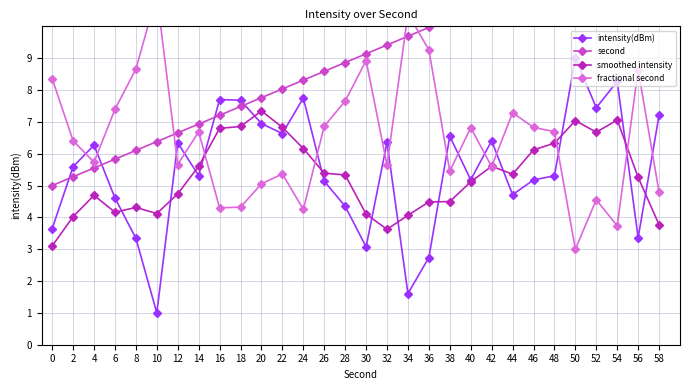

In smoothed intensity, how many points are higher than both neighbors (excluding endpoints)?

6